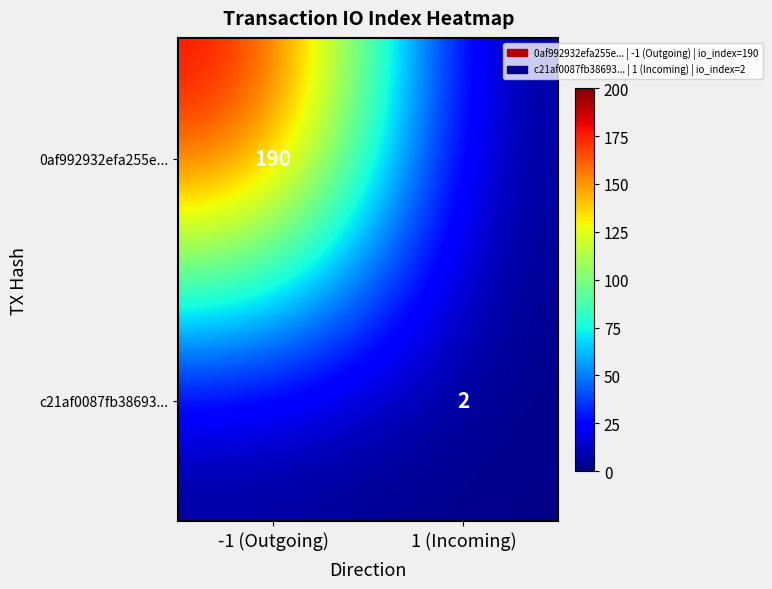

Is it true that 0af992932efa255e... equals 101 at -1 (Outgoing)?

False